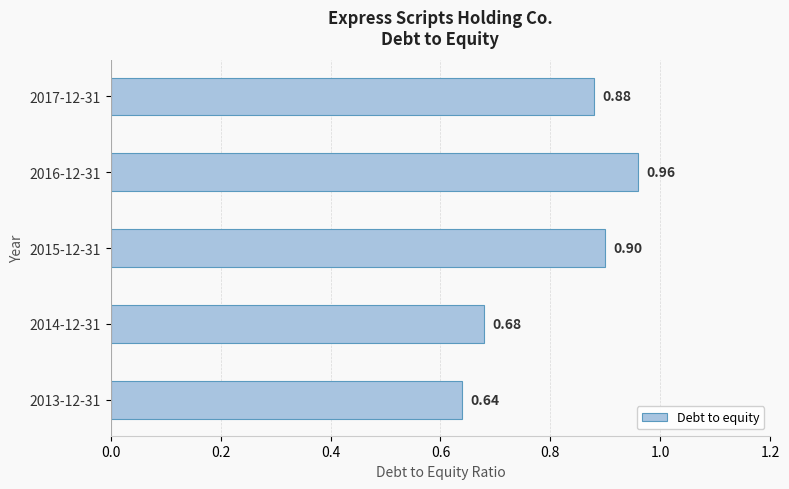

Count the number of categories in the chart.

5